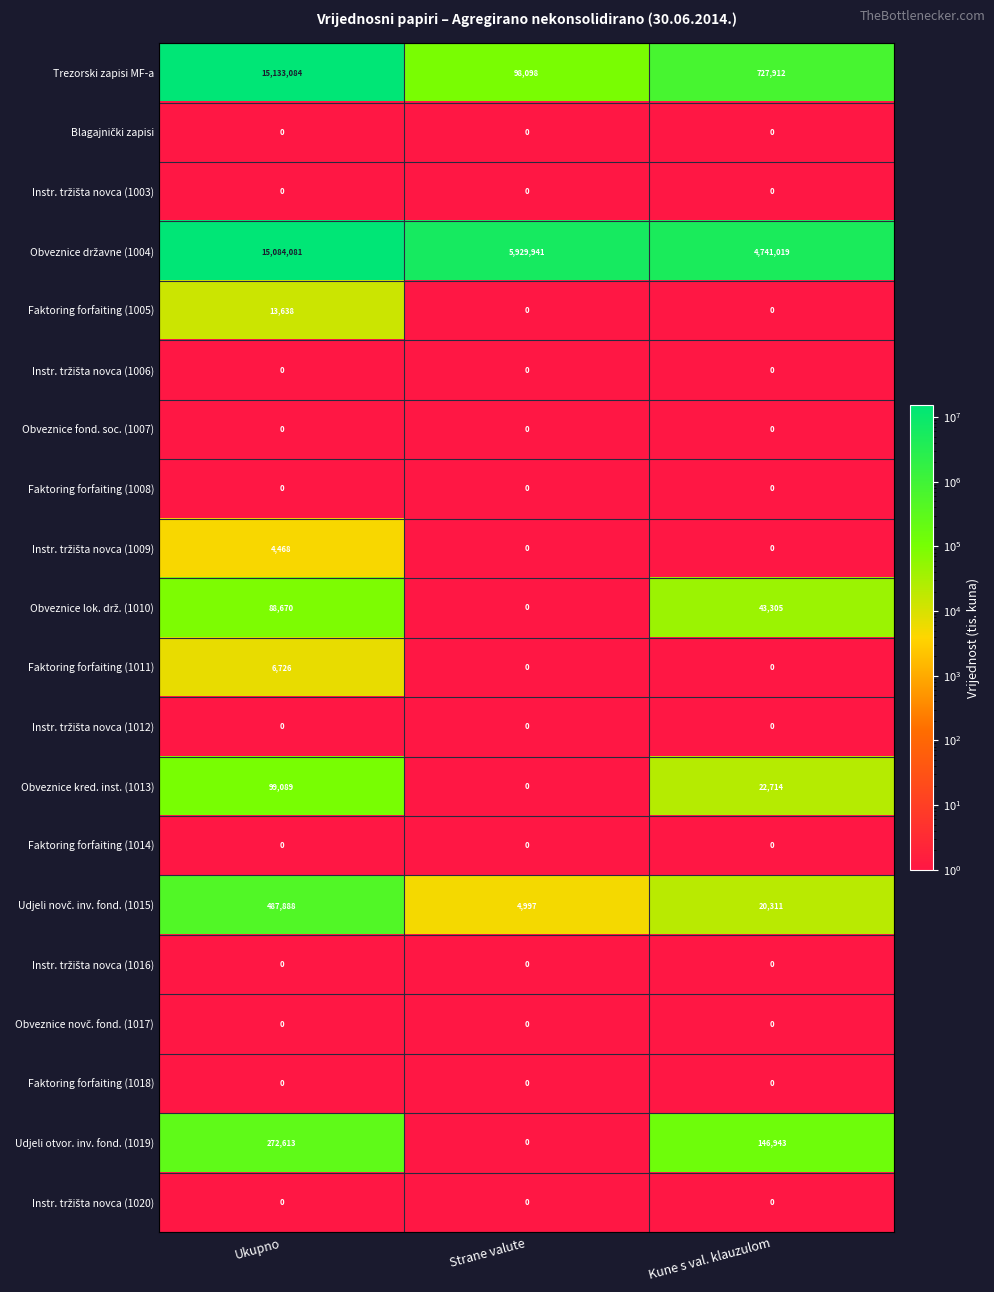

Is it true that Faktoring forfaiting (1008) equals 0 at Kune s val. klauzulom?

True